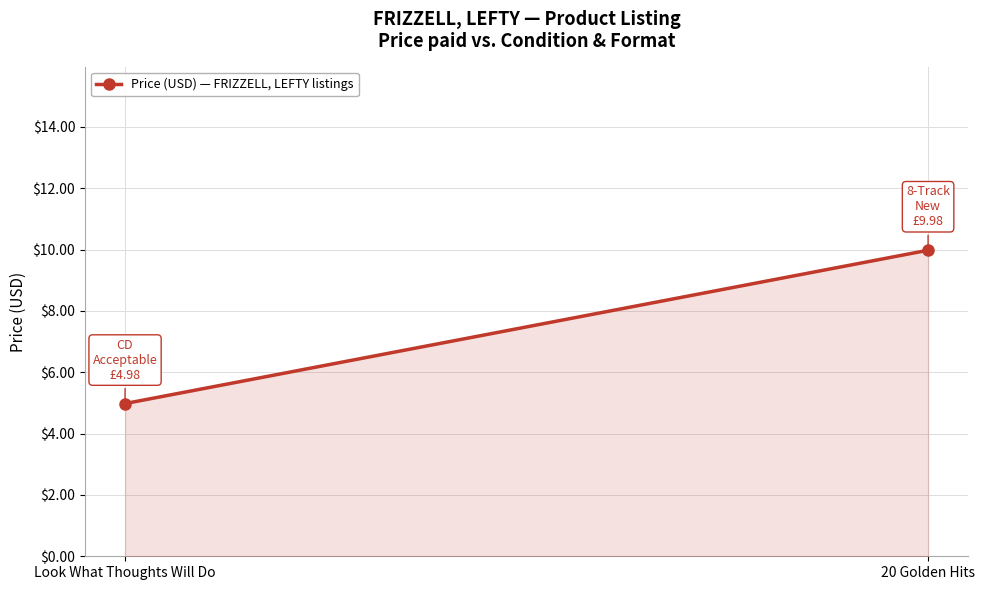

What is the sum of the values at 20 Golden Hits and Look What Thoughts Will Do?

15.0